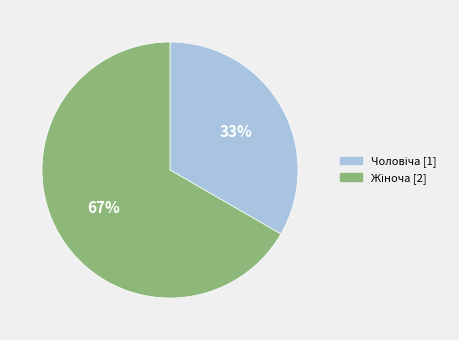

To the nearest percent, what is the average slice percentage?

50%